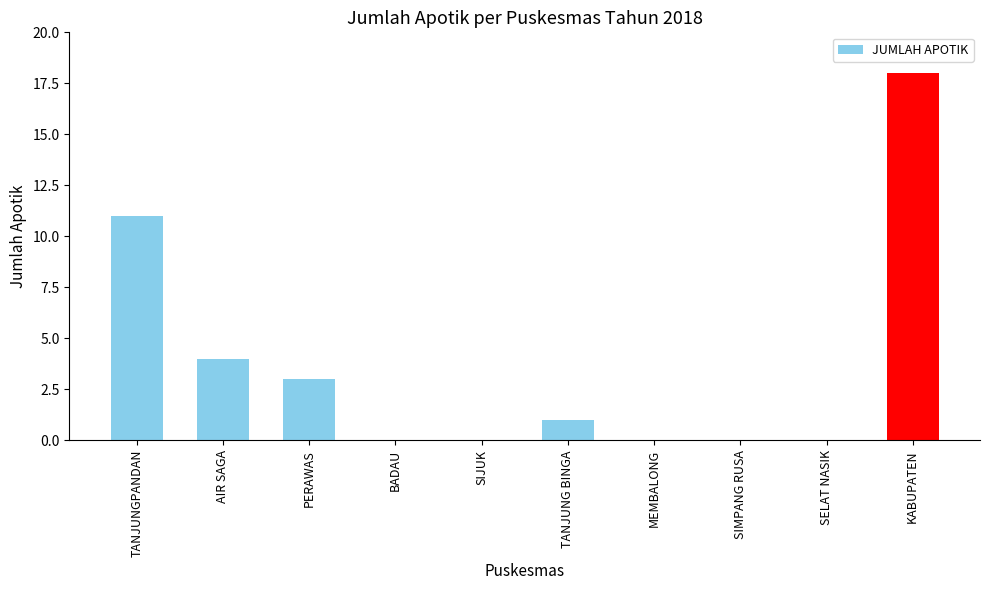

Is it true that the value at PERAWAS is 3?

True